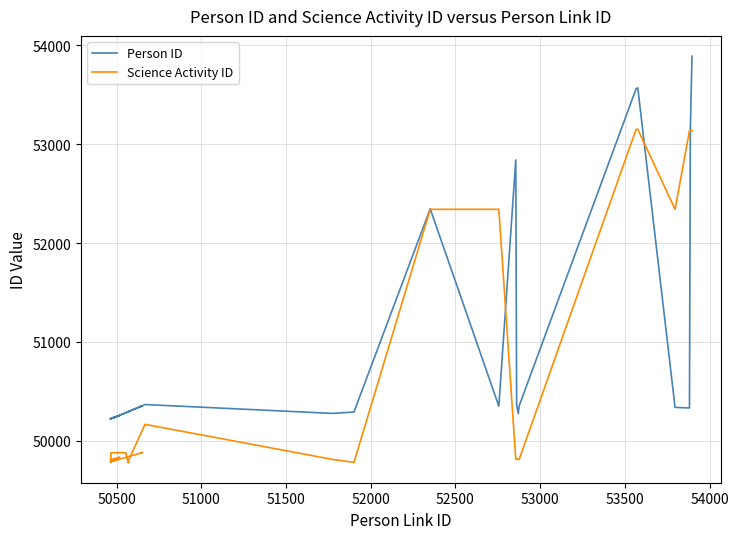

How many series are shown in this chart?

2